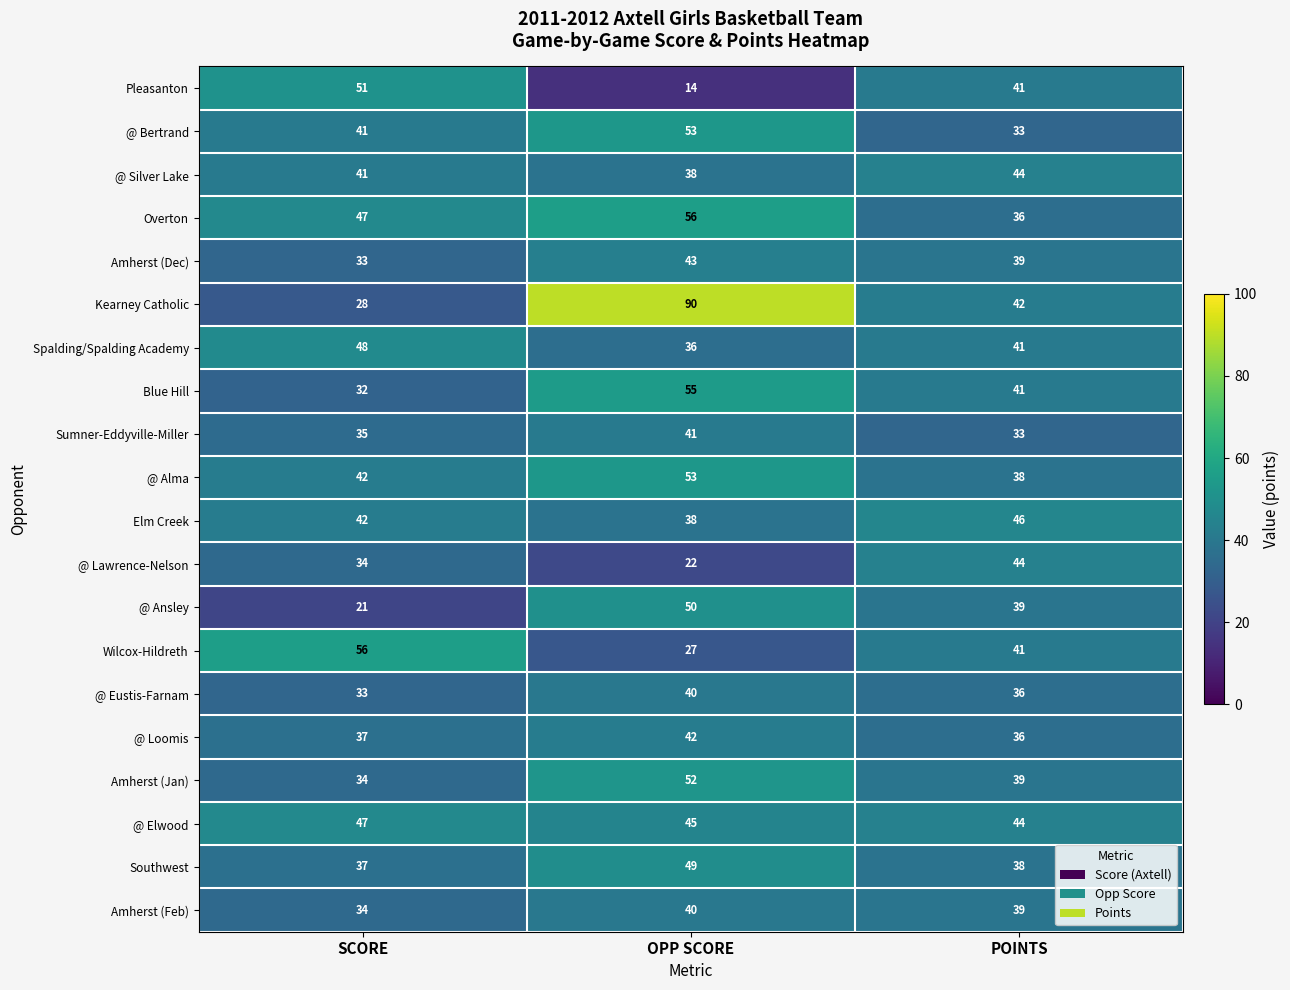

Which series has the largest total across all categories?

Kearney Catholic